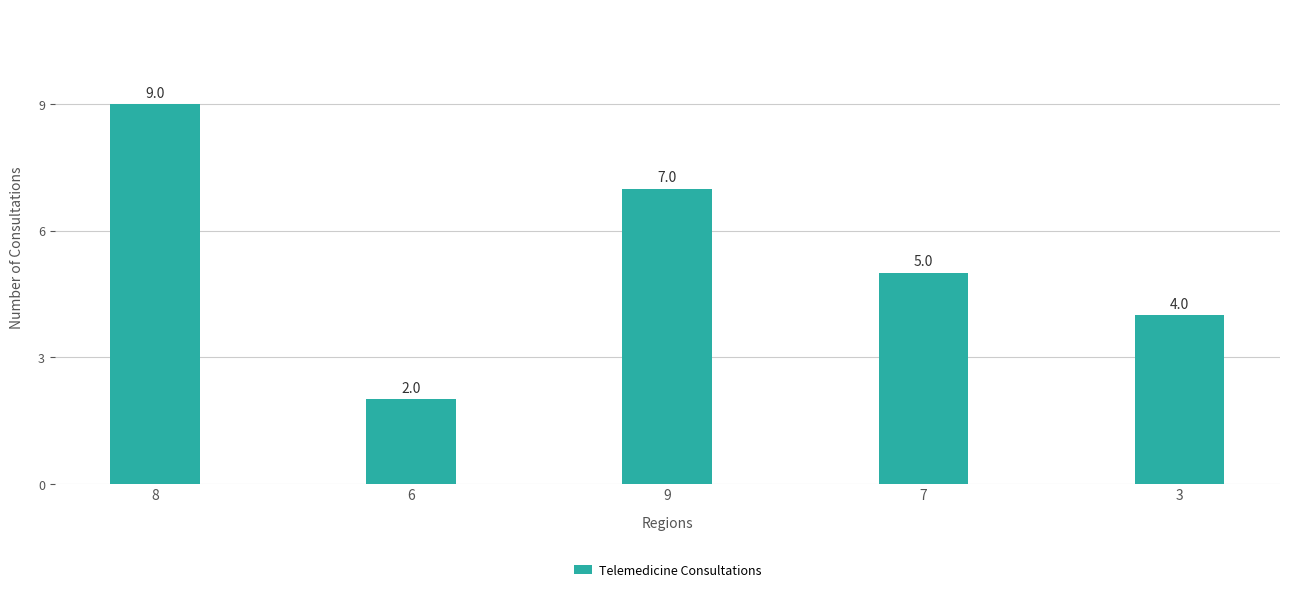

Which label corresponds to the largest value in the chart?

8